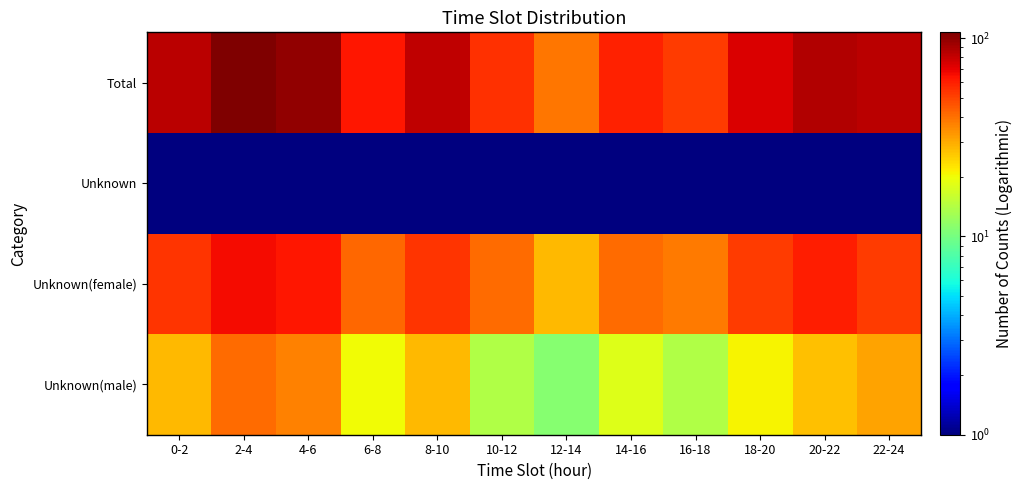

Rank the series by their average value, from lowest to highest.

Unknown, Unknown(male), Unknown(female), Total